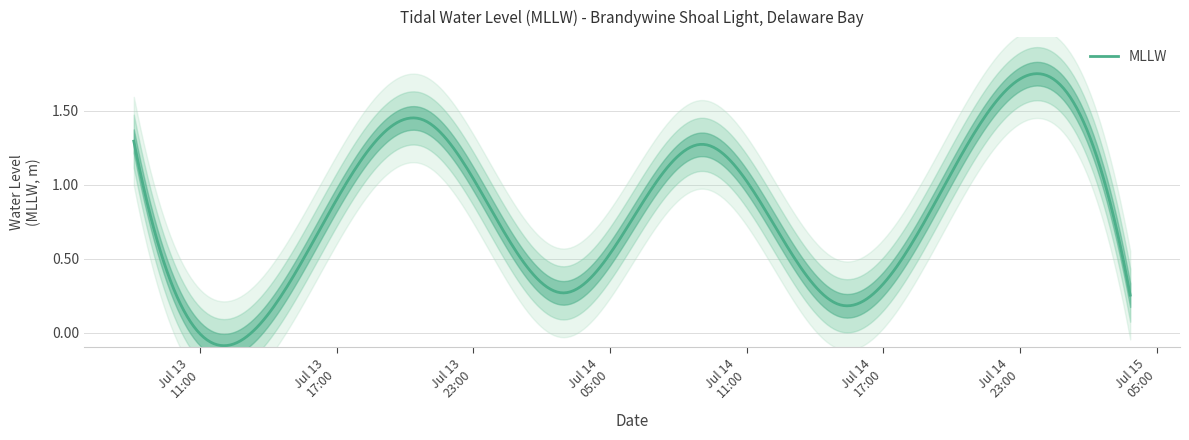

Approximately how many times larger is the value at 2016-07-13 14:16:00 compared to 2016-07-13 20:46:00?

0.1